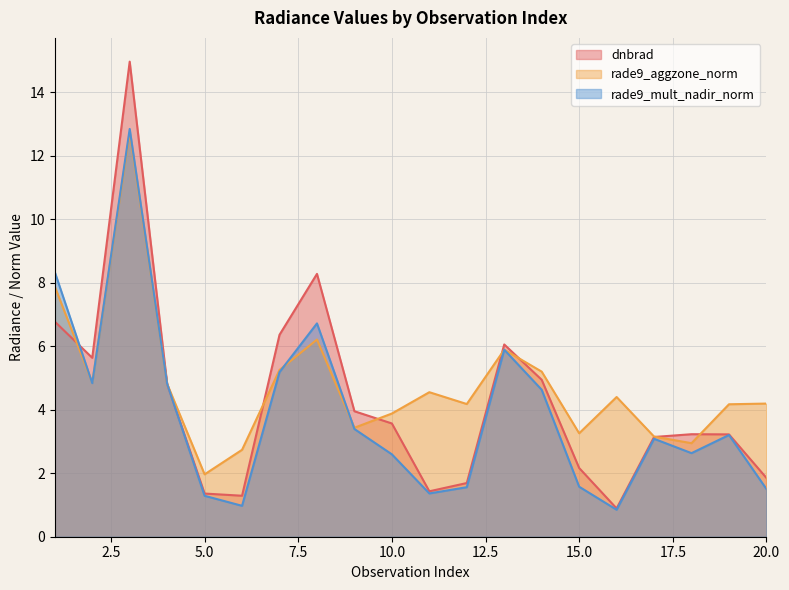

How many lines are shown in the chart?

3